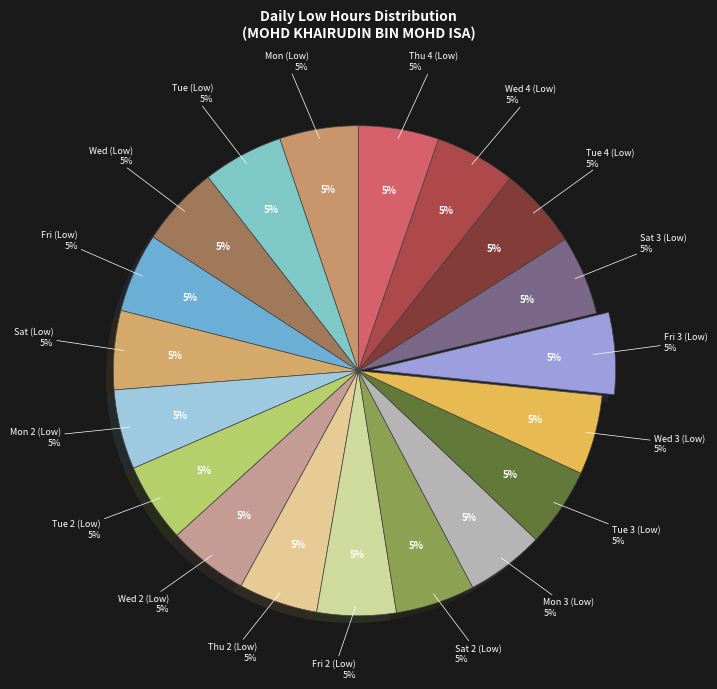

Which category has the biggest portion of the pie?

Fri 3 (Low)